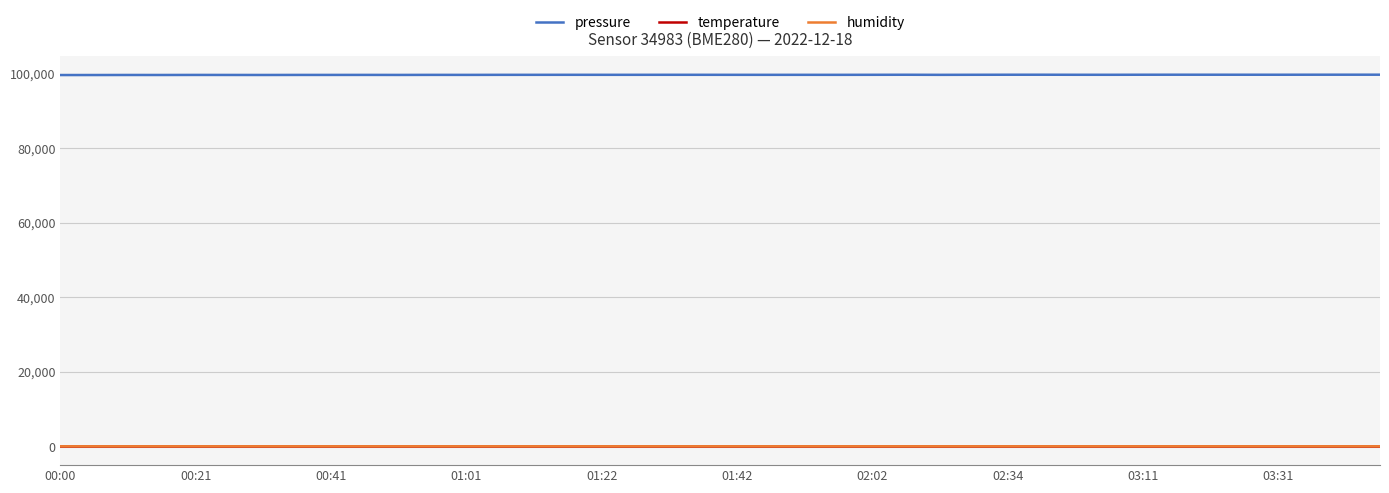

At how many categories does at least one series exceed 79653?

40